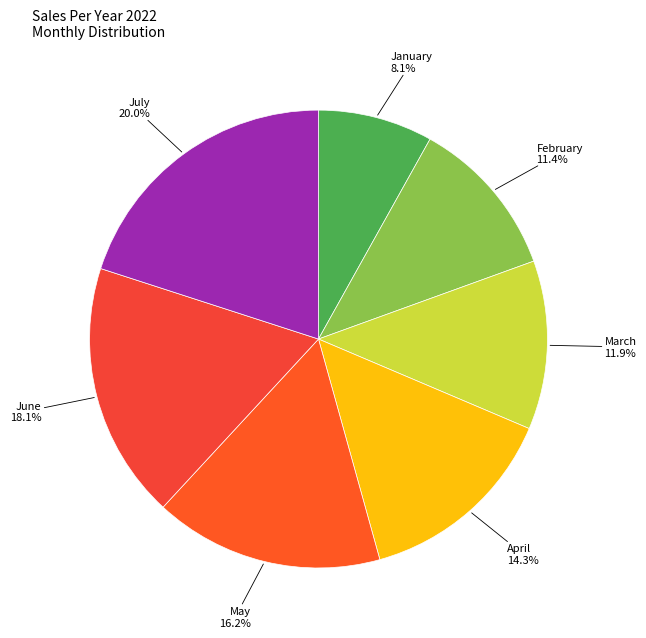

How many segments does this pie chart have?

7